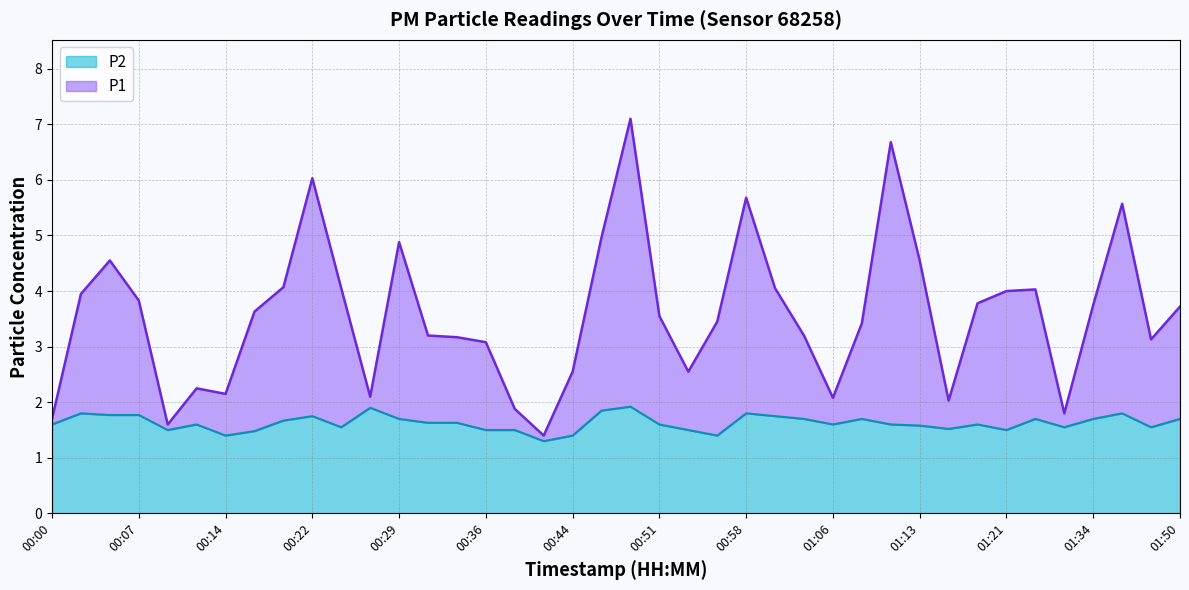

At which label does P2 reach its peak?

00:49